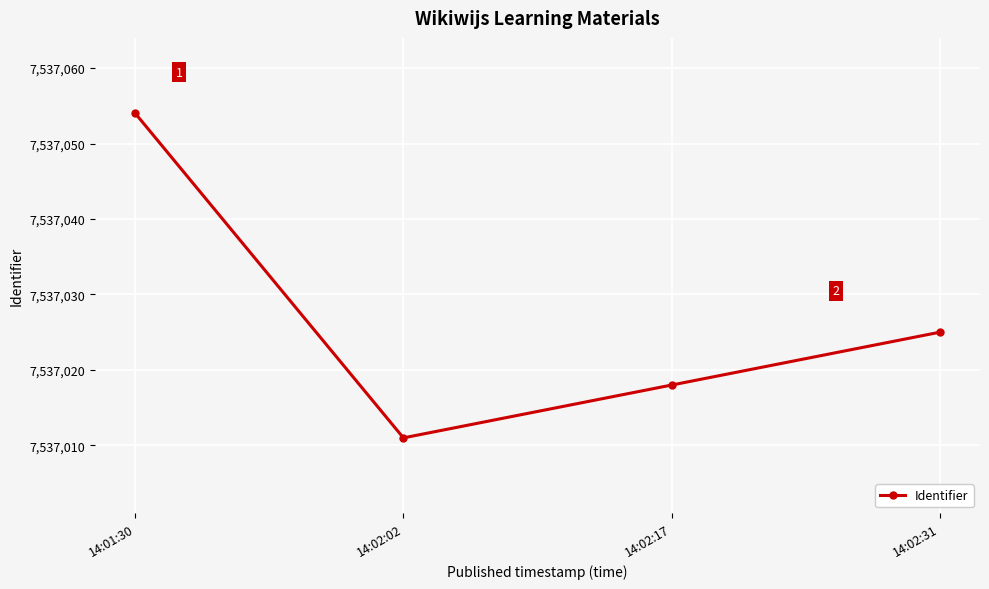

List the labels in order of value, largest first.

14:01:30, 14:02:31, 14:02:17, 14:02:02